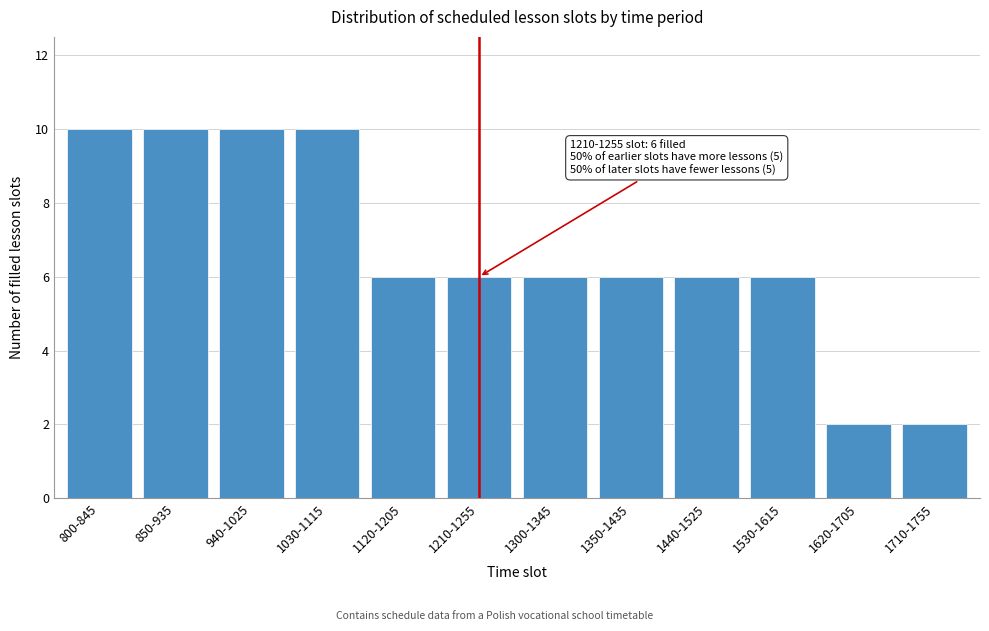

Reading left to right, extract all data points from this chart.

10	10	10	10	6	6	6	6	6	6	2	2